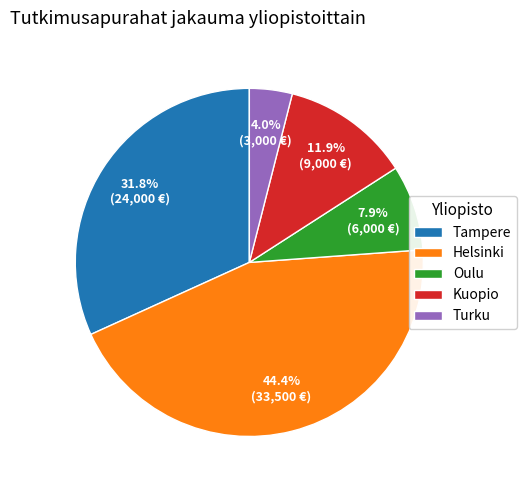

Between Kuopio and Turku, which is larger?

Kuopio